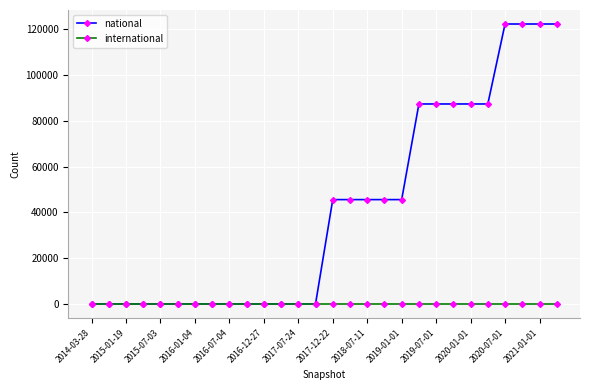

At how many categories does at least one series exceed 34052?

14